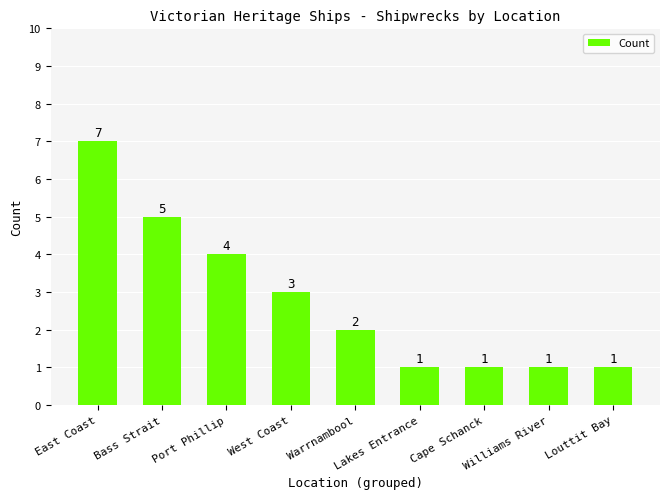

What is the sum of all values?

25